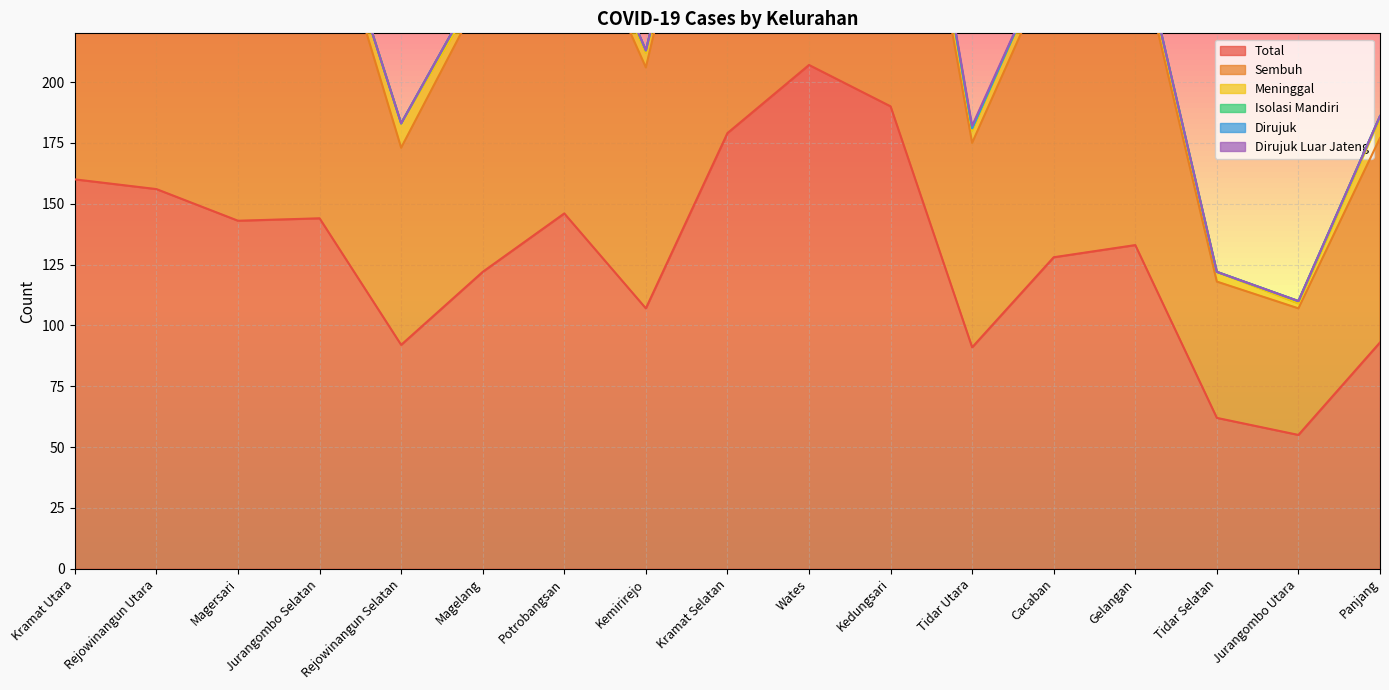

Where is the first local minimum for Isolasi Mandiri?

Kemirirejo